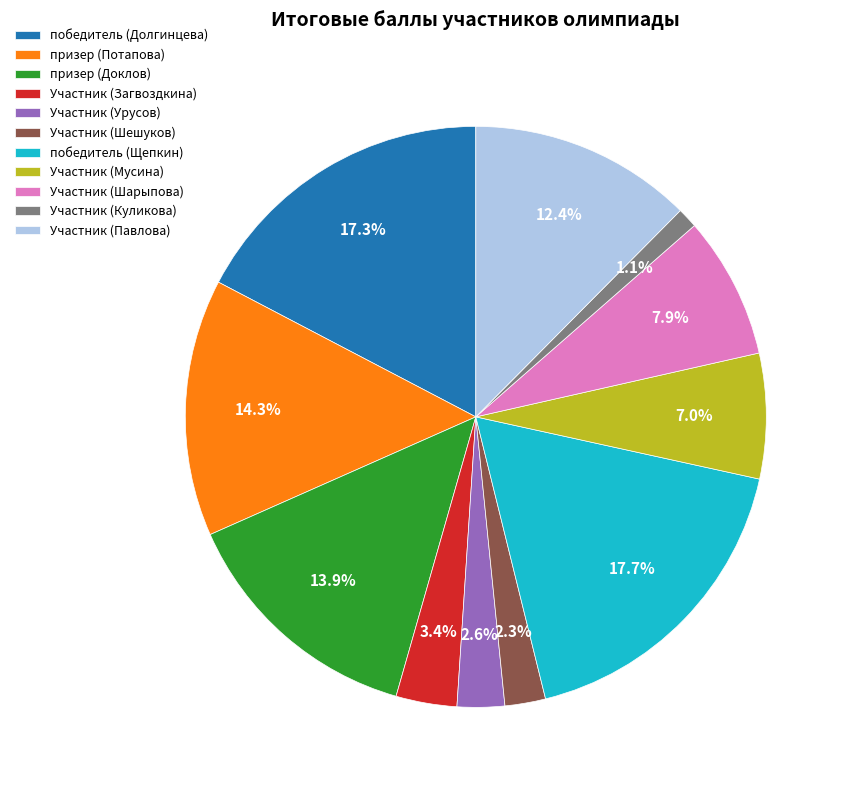

Between Участник (Урусов) and Участник (Куликова), which is larger?

Участник (Урусов)